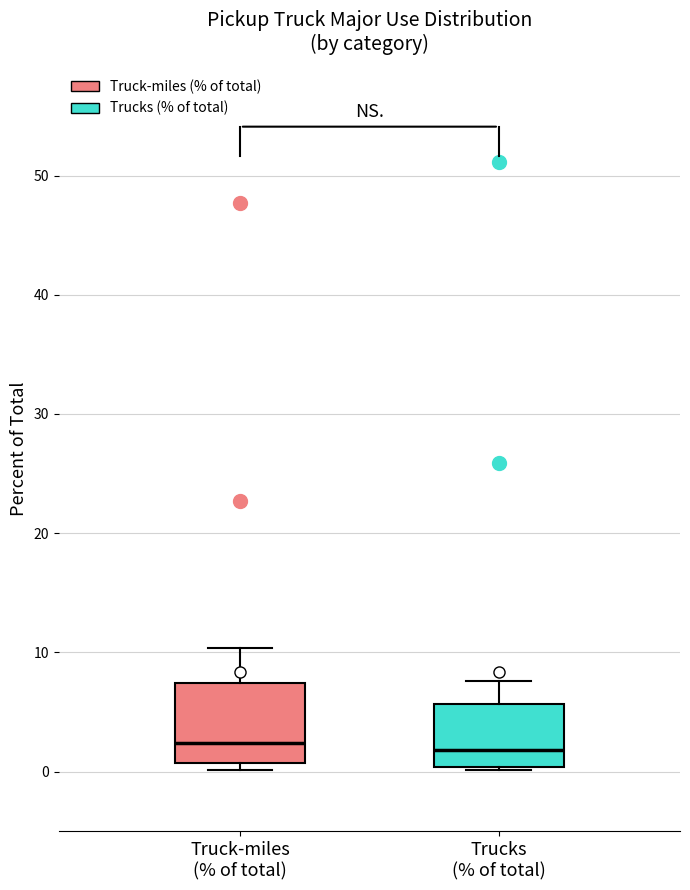

Where does the upper whisker of the box for Trucks (% of total) end on the y-axis? The values are not printed on the chart, so give them approximately, as read against the axis.

8